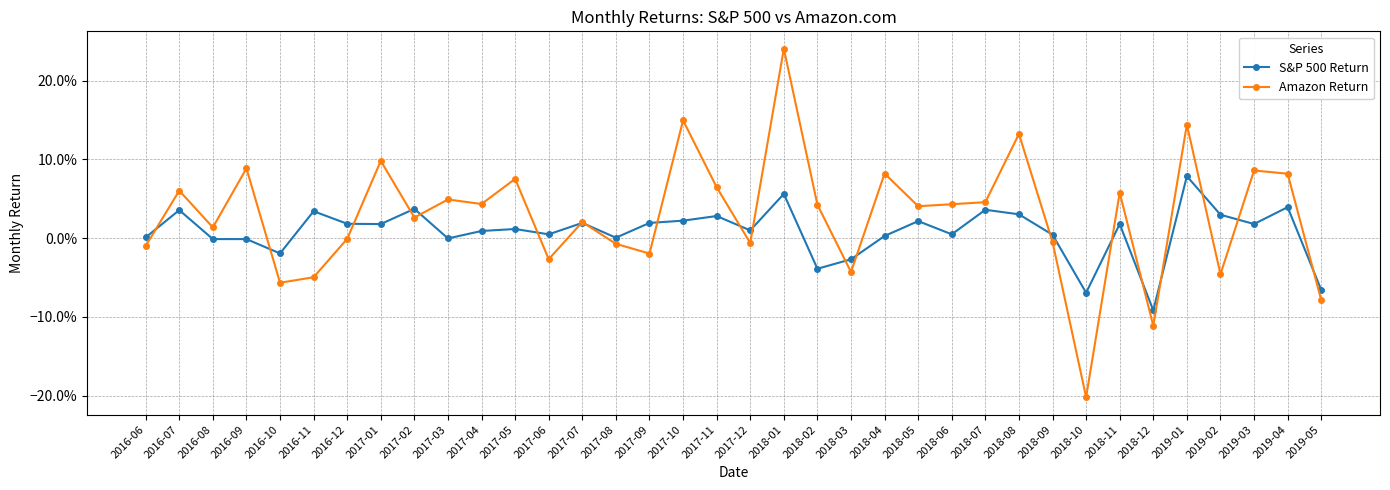

What is the label of the 17th point from the left?

2017-10